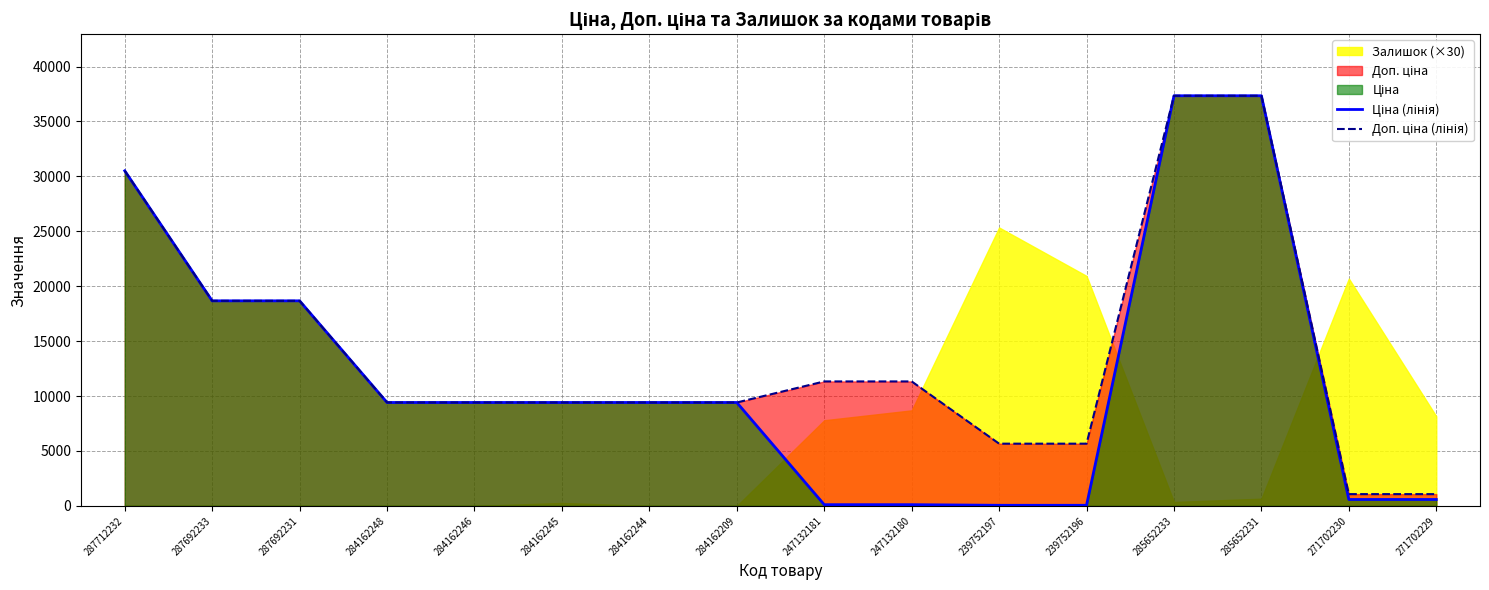

At which label does Доп. ціна (лінія) reach its peak?

285652233